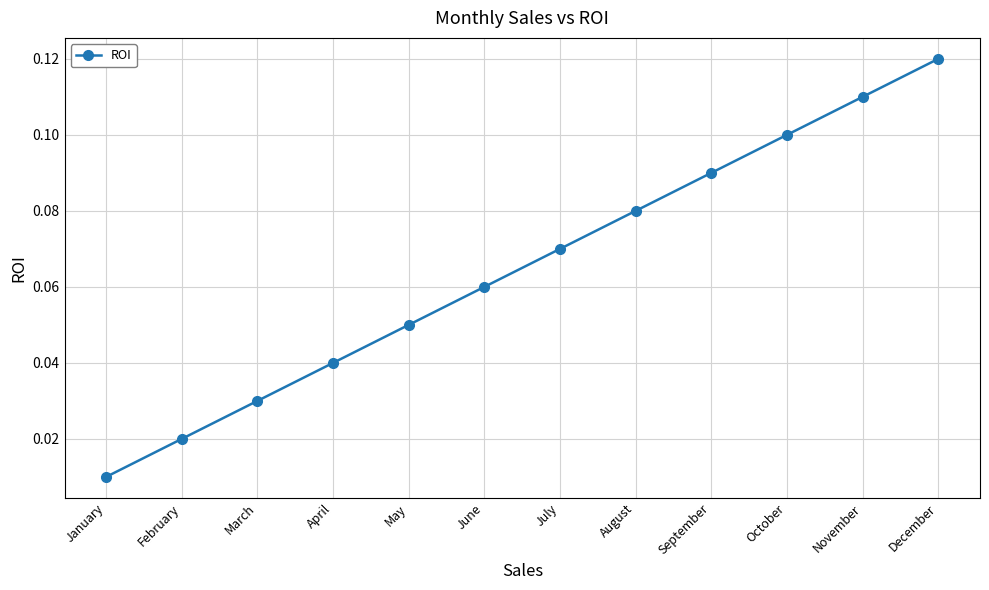

Rank the categories by value from highest to lowest.

December, November, October, September, August, July, June, May, April, March, February, January